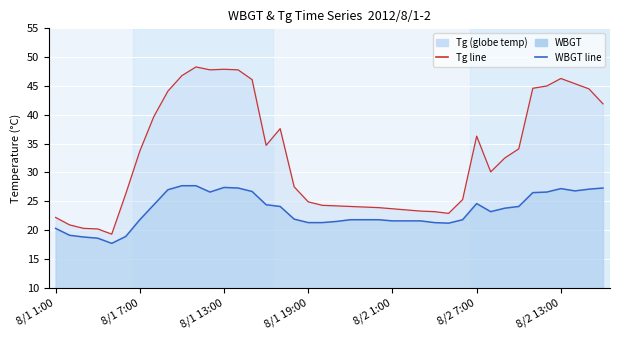

Reading left to right, what are all the values shown in this chart?

WBGT: 8/1 1:00=20.3	8/1 2:00=19.1	8/1 3:00=18.8	8/1 4:00=18.6	8/1 5:00=17.7	8/1 6:00=18.9	8/1 7:00=21.8	8/1 8:00=24.4	8/1 9:00=27.0	8/1 10:00=27.7	8/1 11:00=27.7	8/1 12:00=26.6	8/1 13:00=27.4	8/1 14:00=27.3	8/1 15:00=26.7	8/1 16:00=24.4	8/1 17:00=24.1	8/1 18:00=21.9	8/1 19:00=21.3	8/1 20:00=21.3	8/1 21:00=21.5	8/1 22:00=21.8	8/1 23:00=21.8	8/1 24:00=21.8	8/2 1:00=21.6	8/2 2:00=21.6	8/2 3:00=21.6	8/2 4:00=21.3	8/2 5:00=21.2	8/2 6:00=21.8	8/2 7:00=24.6	8/2 8:00=23.2	8/2 9:00=23.8	8/2 10:00=24.1	8/2 11:00=26.5	8/2 12:00=26.6	8/2 13:00=27.2	8/2 14:00=26.8	8/2 15:00=27.1	8/2 16:00=27.3
Tg: 8/1 1:00=22.2	8/1 2:00=20.9	8/1 3:00=20.3	8/1 4:00=20.2	8/1 5:00=19.3	8/1 6:00=26.3	8/1 7:00=33.7	8/1 8:00=39.7	8/1 9:00=44.1	8/1 10:00=46.8	8/1 11:00=48.3	8/1 12:00=47.8	8/1 13:00=47.9	8/1 14:00=47.8	8/1 15:00=46.1	8/1 16:00=34.7	8/1 17:00=37.6	8/1 18:00=27.5	8/1 19:00=24.9	8/1 20:00=24.3	8/1 21:00=24.2	8/1 22:00=24.1	8/1 23:00=24.0	8/1 24:00=23.9	8/2 1:00=23.7	8/2 2:00=23.5	8/2 3:00=23.3	8/2 4:00=23.2	8/2 5:00=22.9	8/2 6:00=25.3	8/2 7:00=36.3	8/2 8:00=30.1	8/2 9:00=32.5	8/2 10:00=34.1	8/2 11:00=44.6	8/2 12:00=45.0	8/2 13:00=46.3	8/2 14:00=45.4	8/2 15:00=44.5	8/2 16:00=41.9